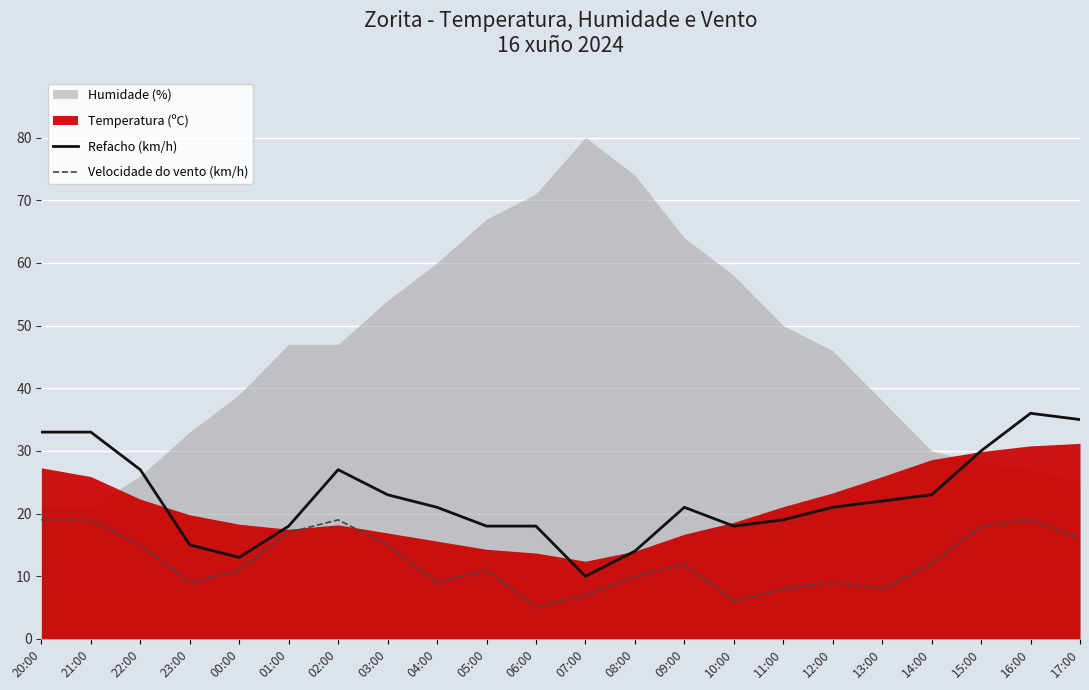

Does the chart display data point markers on the line(s)?

No